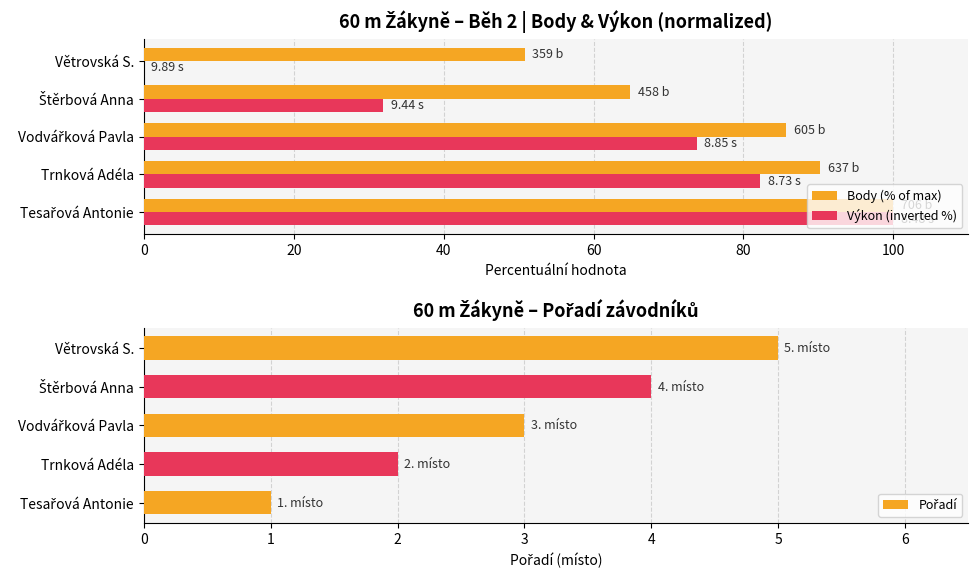

How many data points in Body (% of max) are above 85?

3